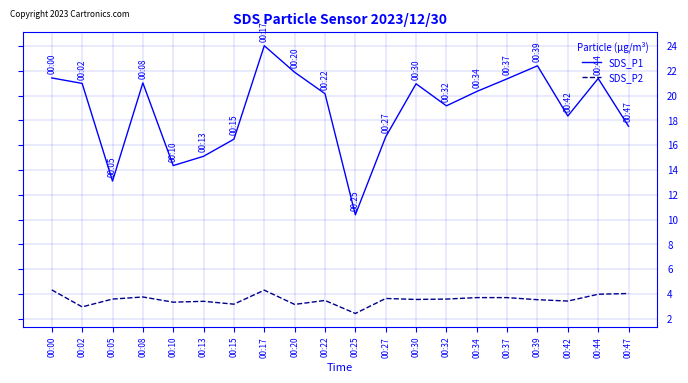

True or false: SDS_P1 and SDS_P2 intersect in this chart.

False